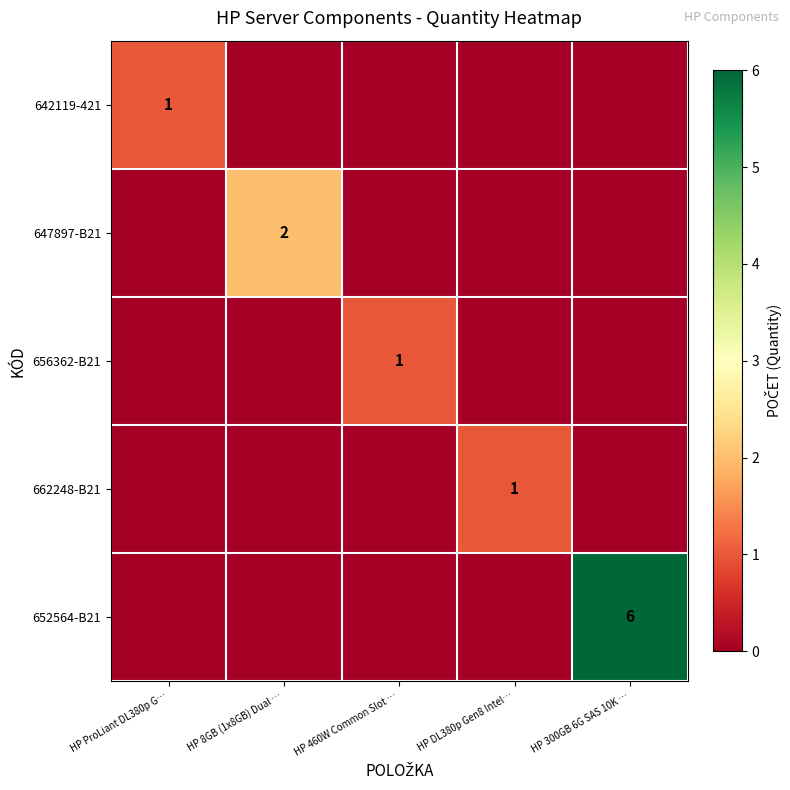

The value of 647897-B21 at HP 8GB (1x8GB) Dual … is 2. True or false?

True